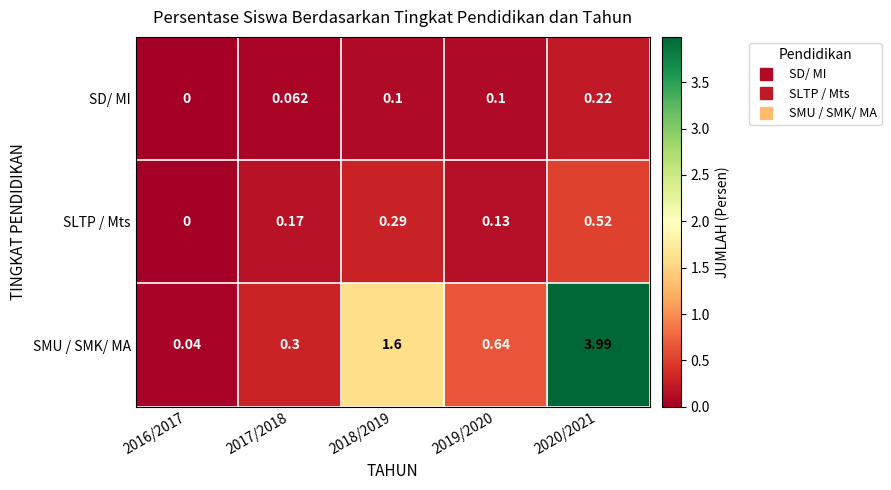

What is the total value across all series at 2020/2021?

4.7